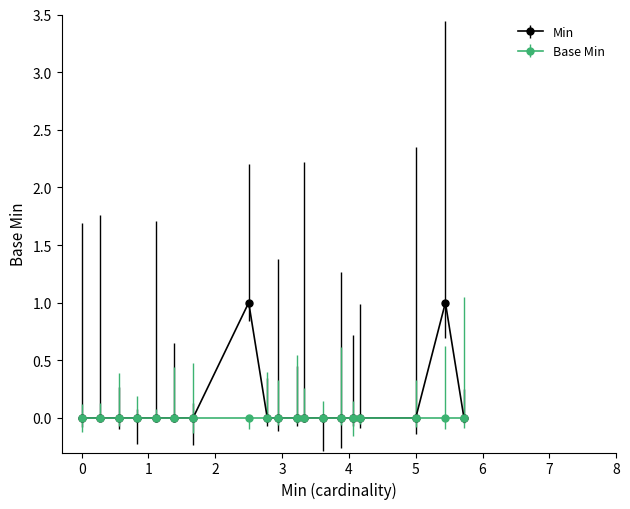

Which series has the largest range (max minus min)?

Min